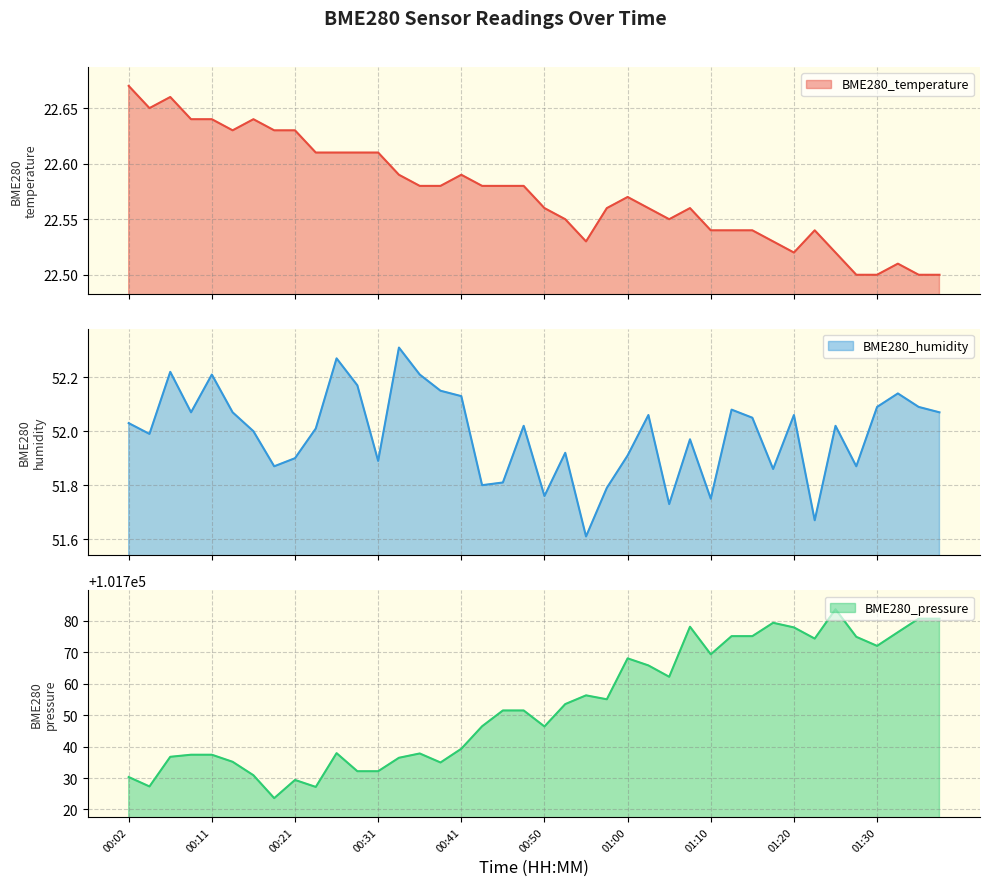

Which label corresponds to the largest value in the chart?

01:25